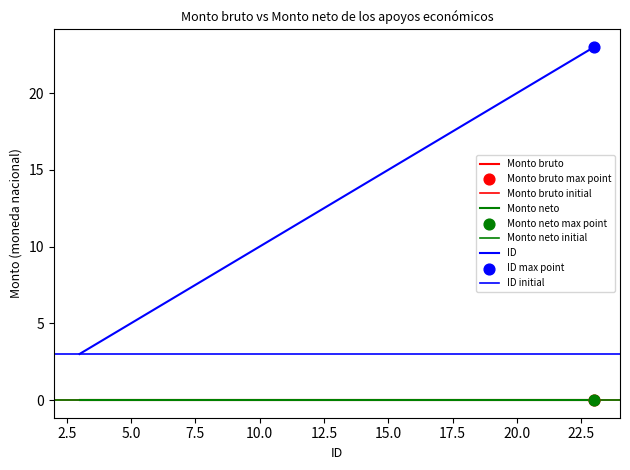

Which series has the widest spread of Y values?

ID